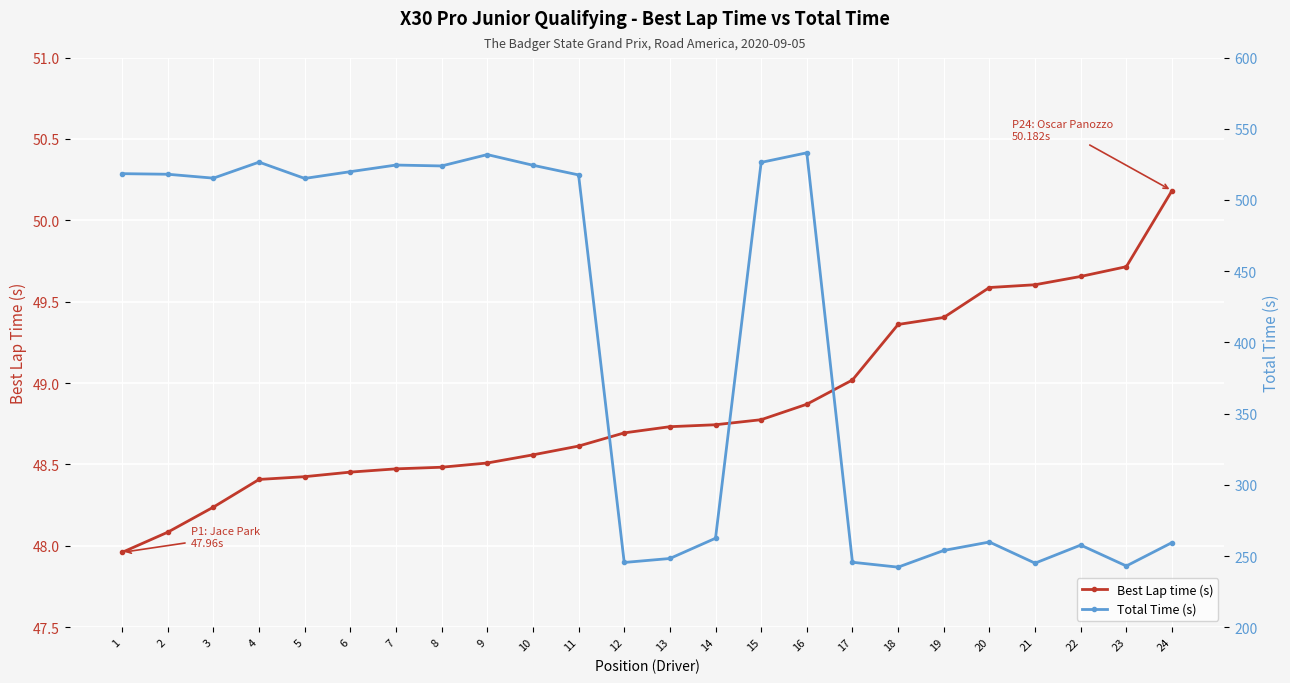

Between 15 and 17, which is larger?

17